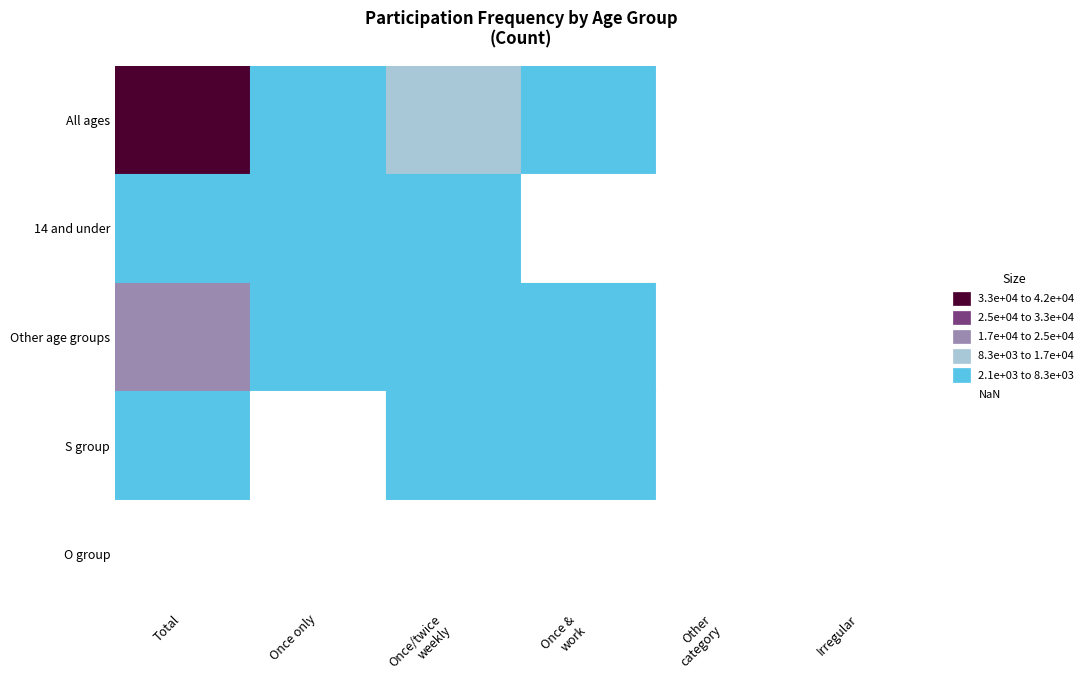

The value of Once_and_work at 1 is 627. True or false?

False